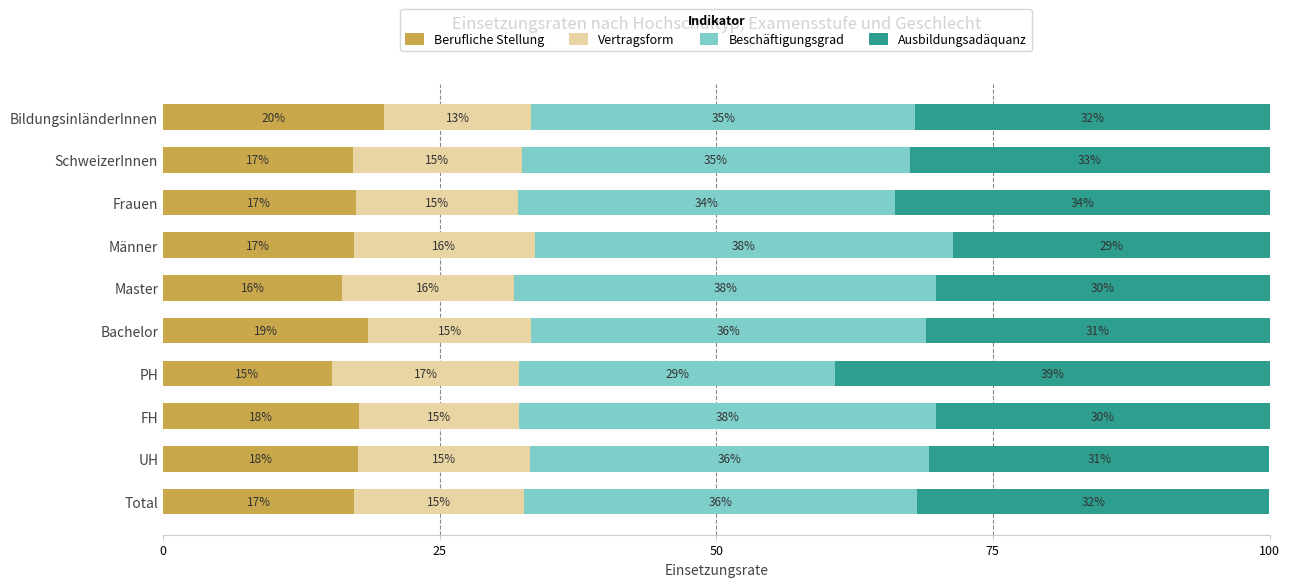

The Berufliche Stellung series shows 20.0 at BildungsinländerInnen. True or false?

True